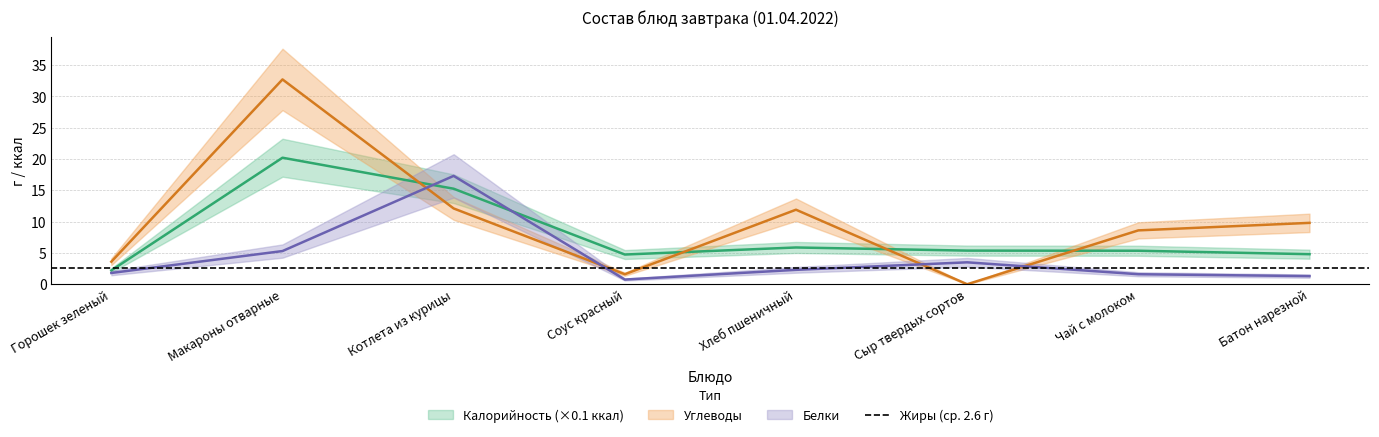

In Белки, how many points are lower than both neighbors (excluding endpoints)?

1